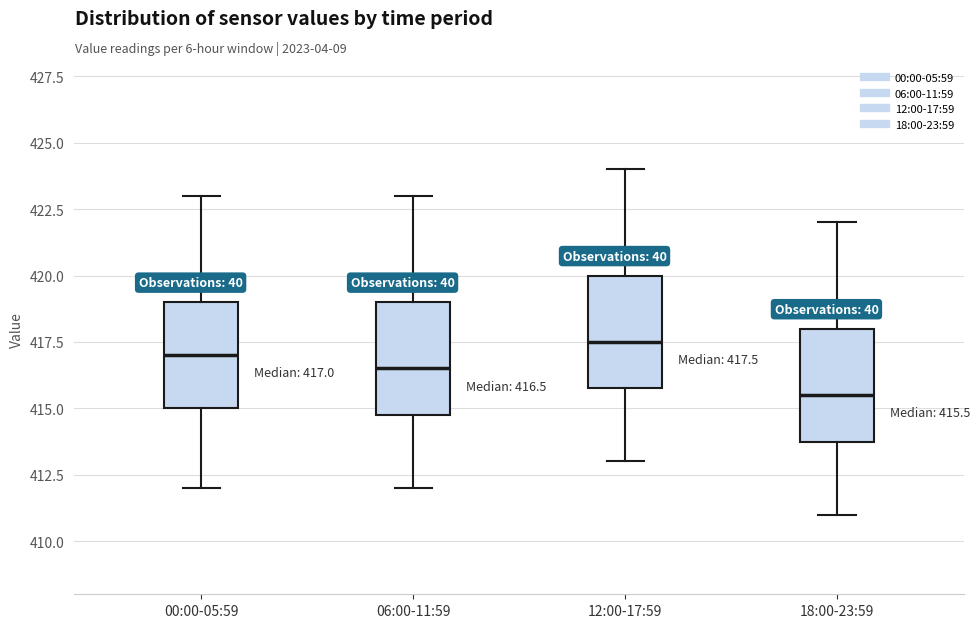

Which box's median line is the highest?

12:00-17:59